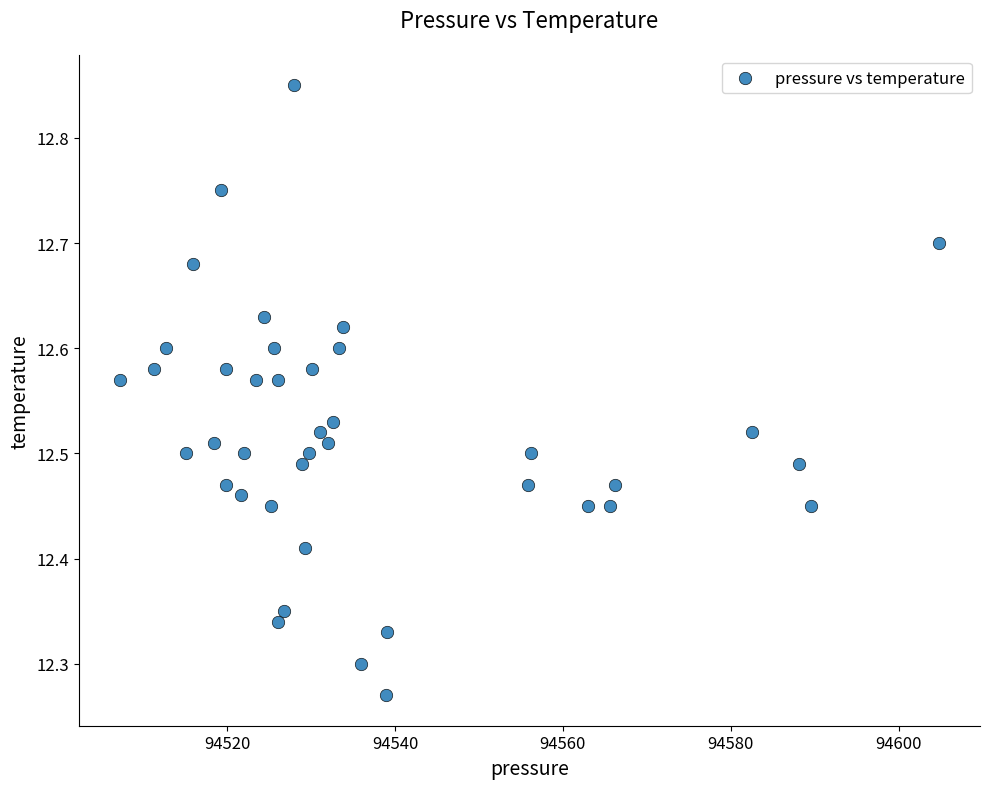

What is the range of Y values (max minus min)?

0.6